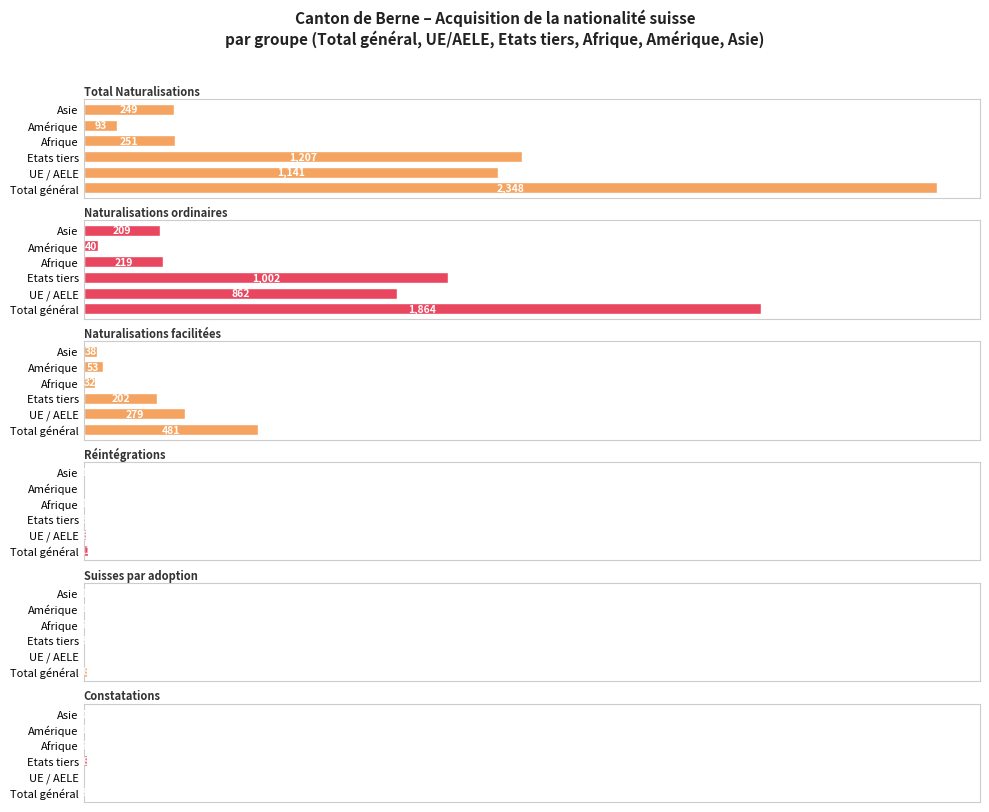

How many bars are there in each group?

6